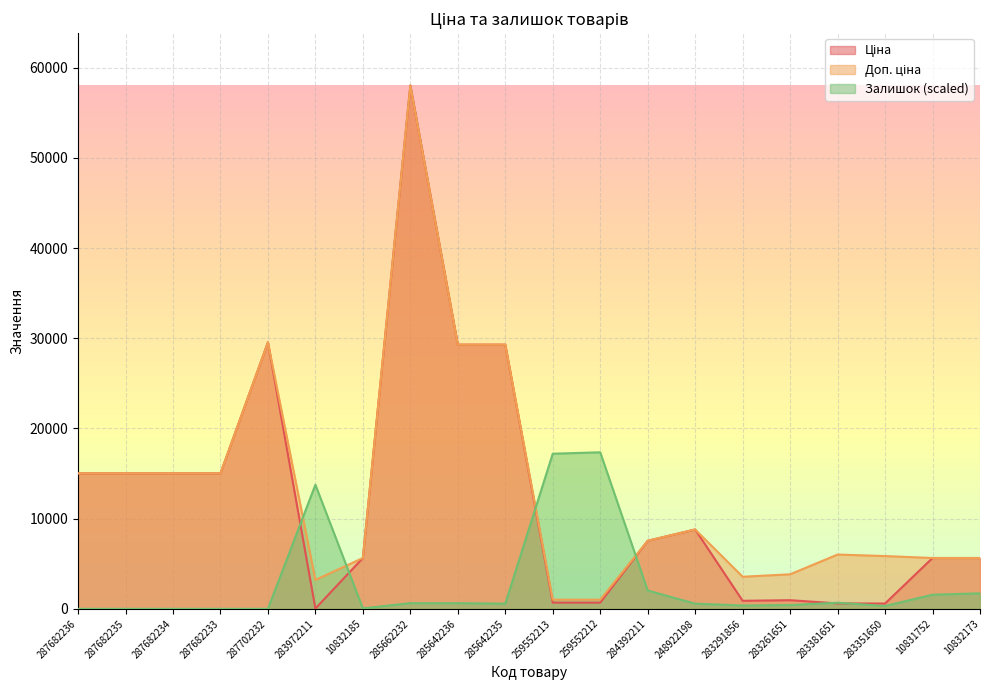

How many lines are shown in the chart?

3